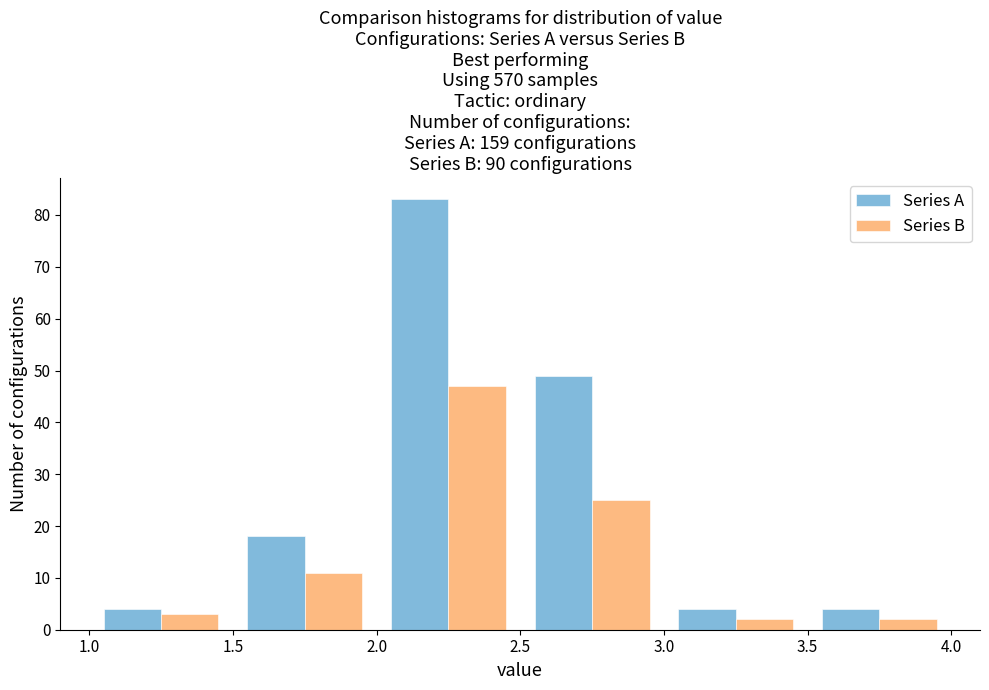

What is the height of the Series B bar covering 2.5 to 3.0 on the x-axis? The values are not printed on the chart, so give them approximately, as read against the axis.

25